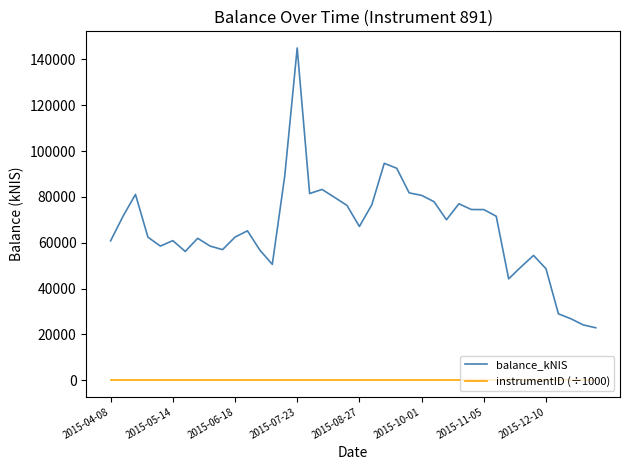

True or false: instrumentID (÷1000) and balance_kNIS intersect in this chart.

False